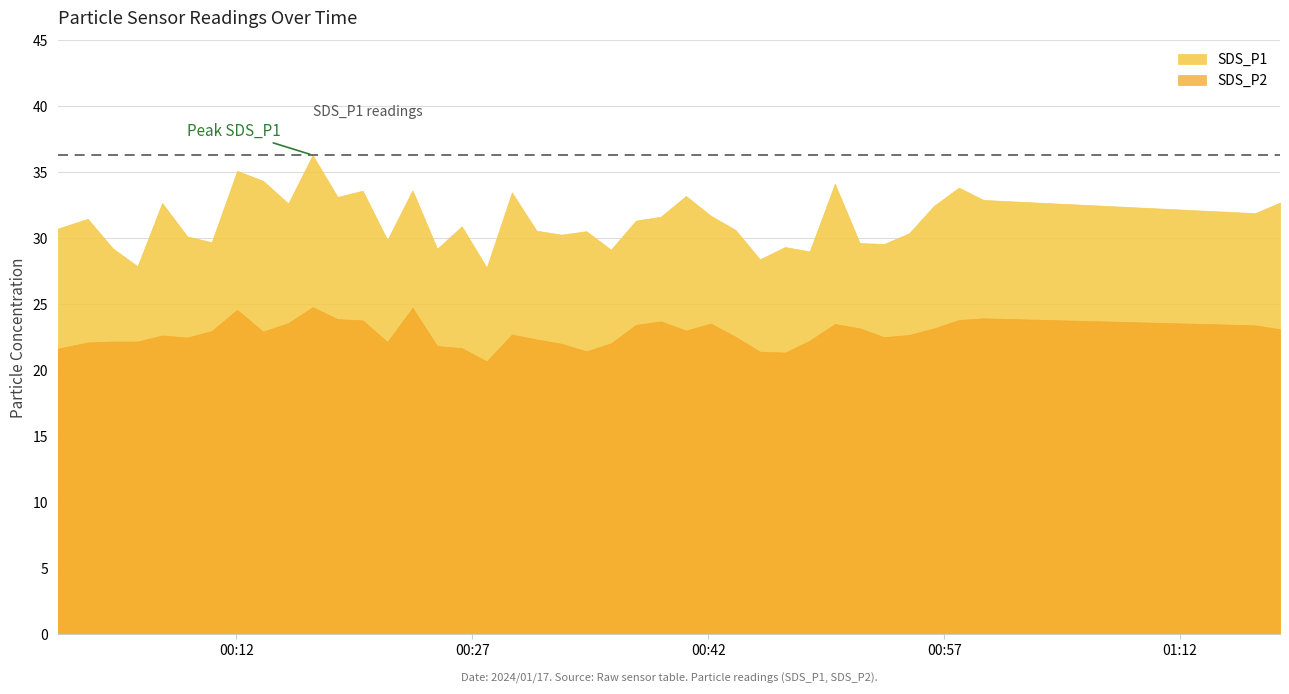

What is the value of the SDS_P2 point at the 14th from the left?

22.1